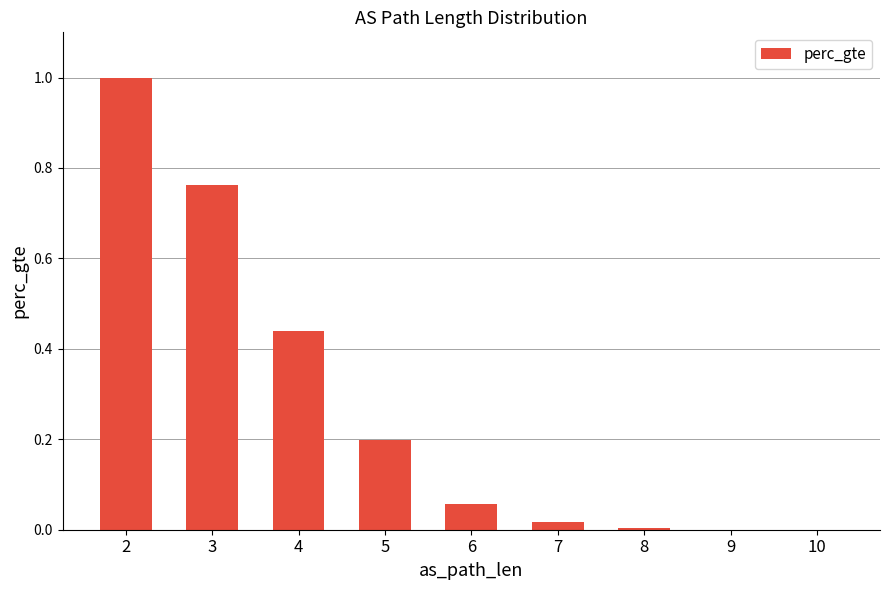

What is the sum of all values?

2.5